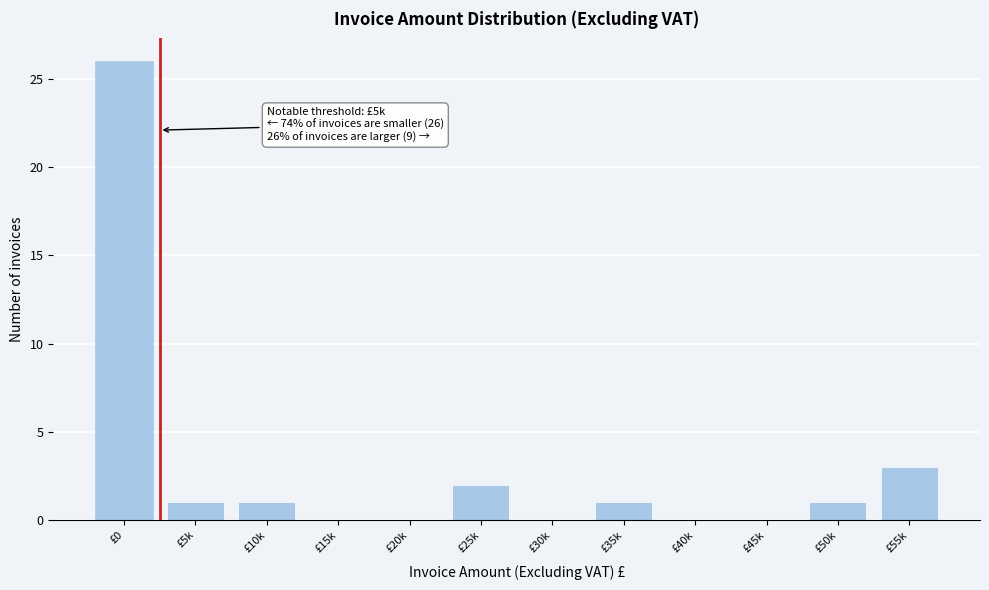

Reading left to right, what are all the values shown in this chart?

£0=26	£5k=1	£10k=1	£15k=0	£20k=0	£25k=2	£30k=0	£35k=1	£40k=0	£45k=0	£50k=1	£55k=3